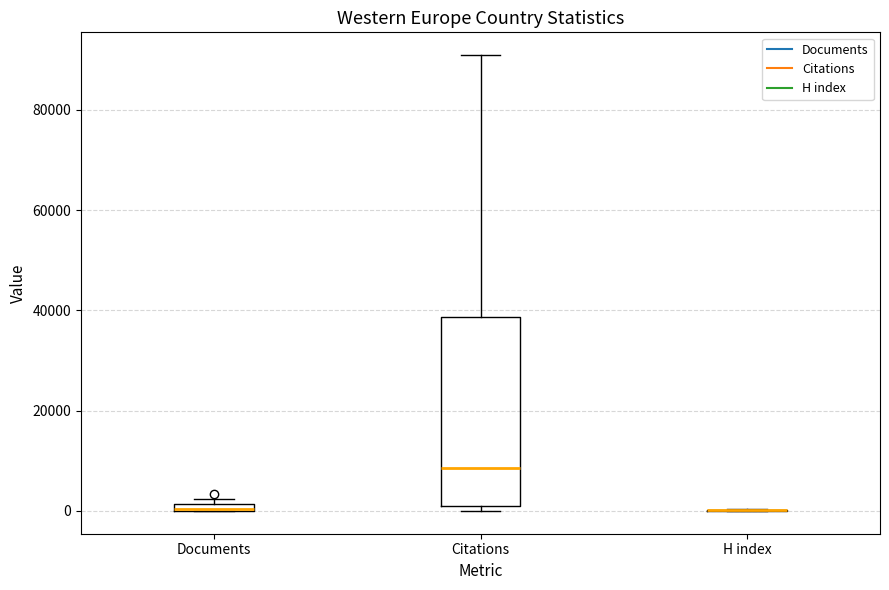

Where does the median line of the box for Citations sit on the y-axis? The values are not printed on the chart, so give them approximately, as read against the axis.

8000